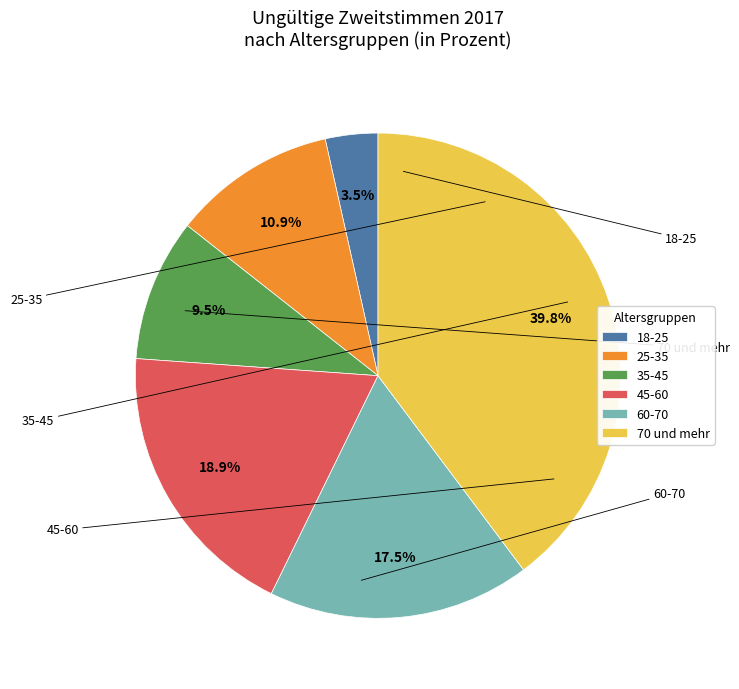

Is 70 und mehr the majority of the pie?

No